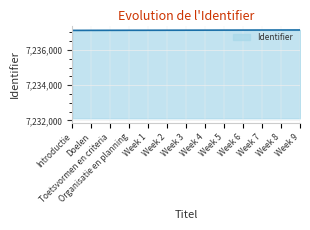

Is it true that the value at Organisatie en planning is 7237124?

True